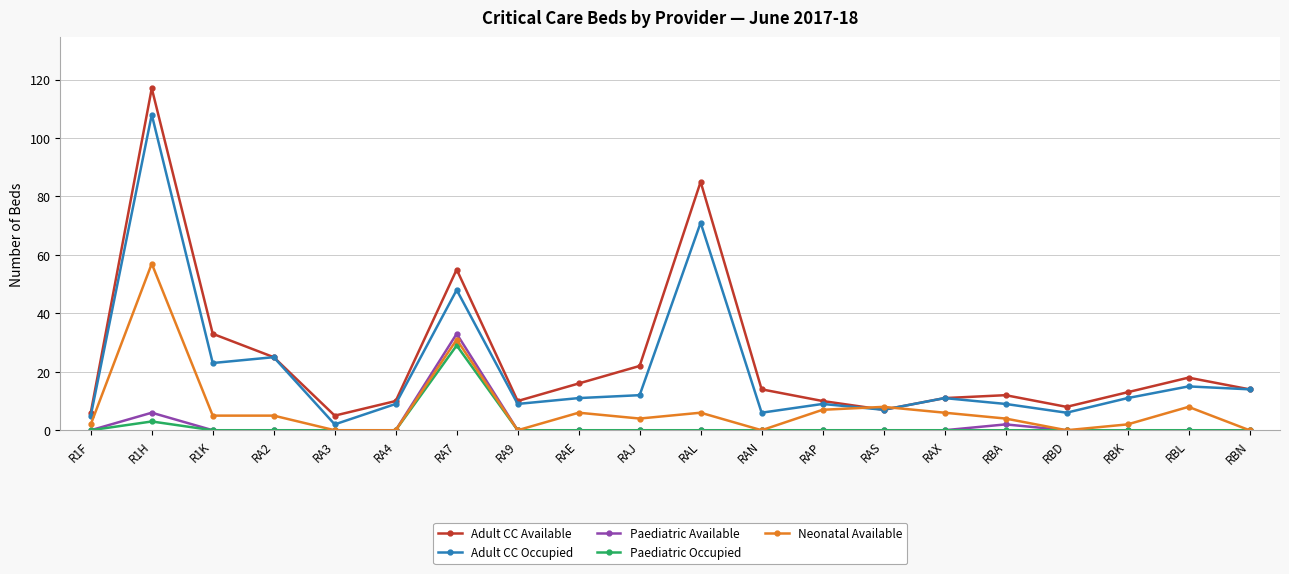

How many categories are shown in the chart?

20